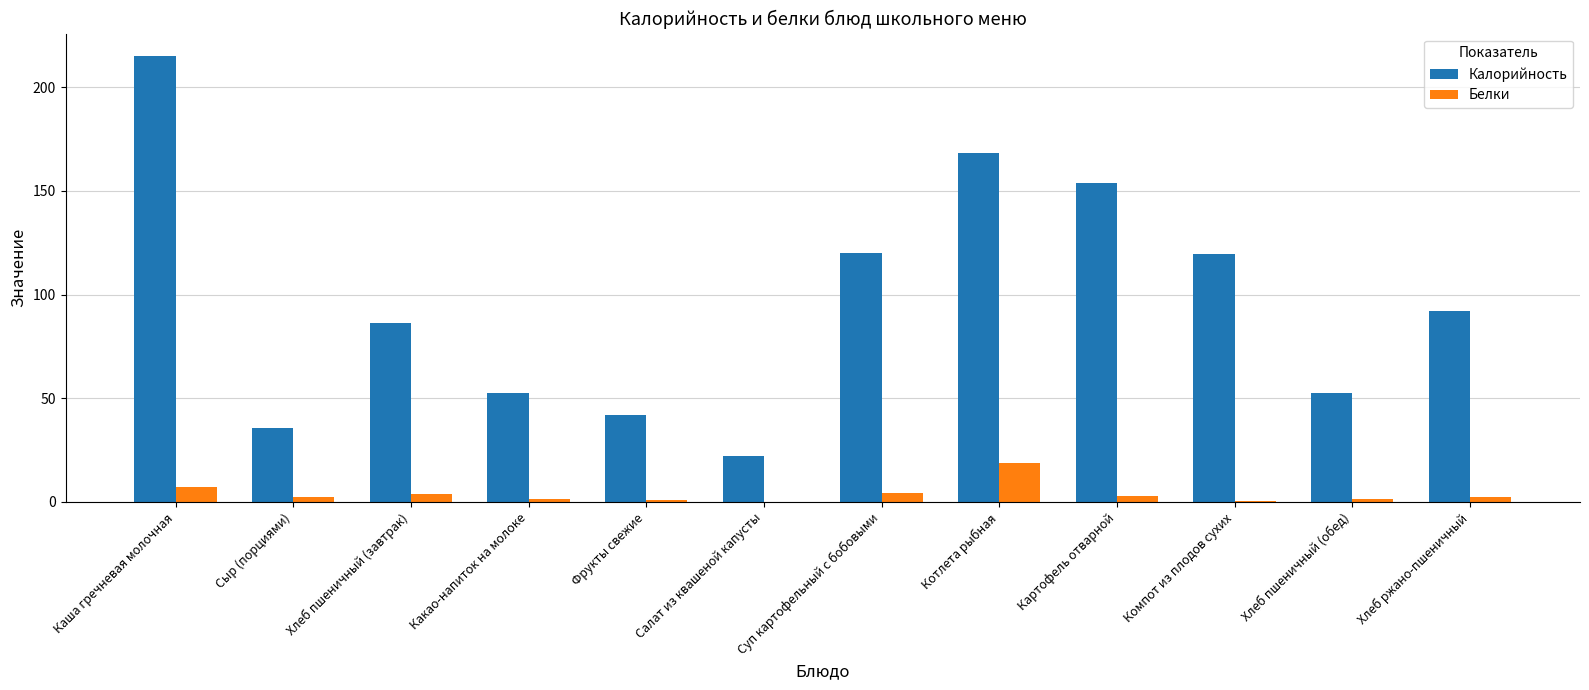

What value does the Калорийность series have at Каша гречневая молочная?

215.1